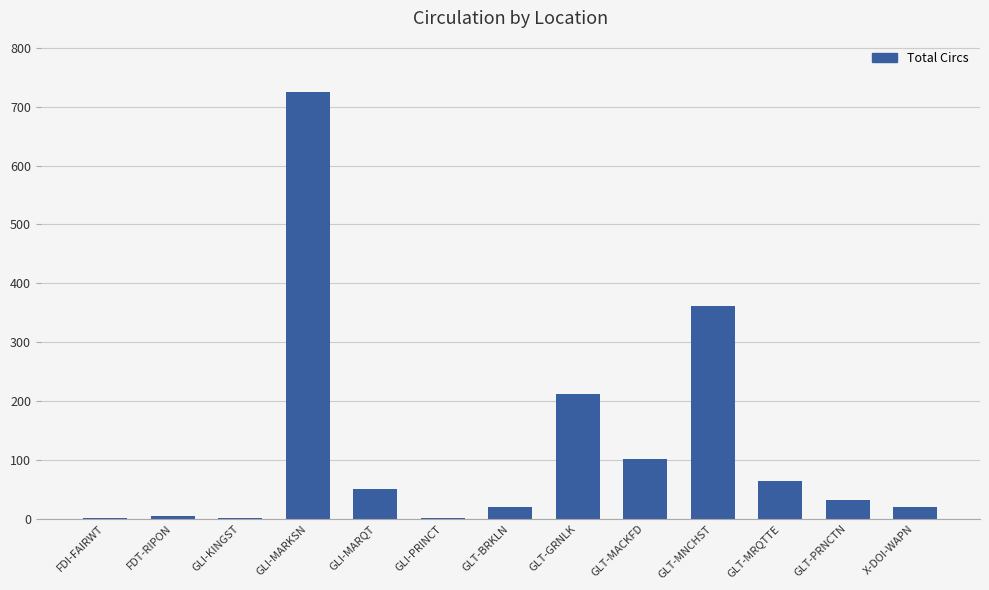

Between GLI-MARQT and GLI-MARKSN, which is larger?

GLI-MARKSN